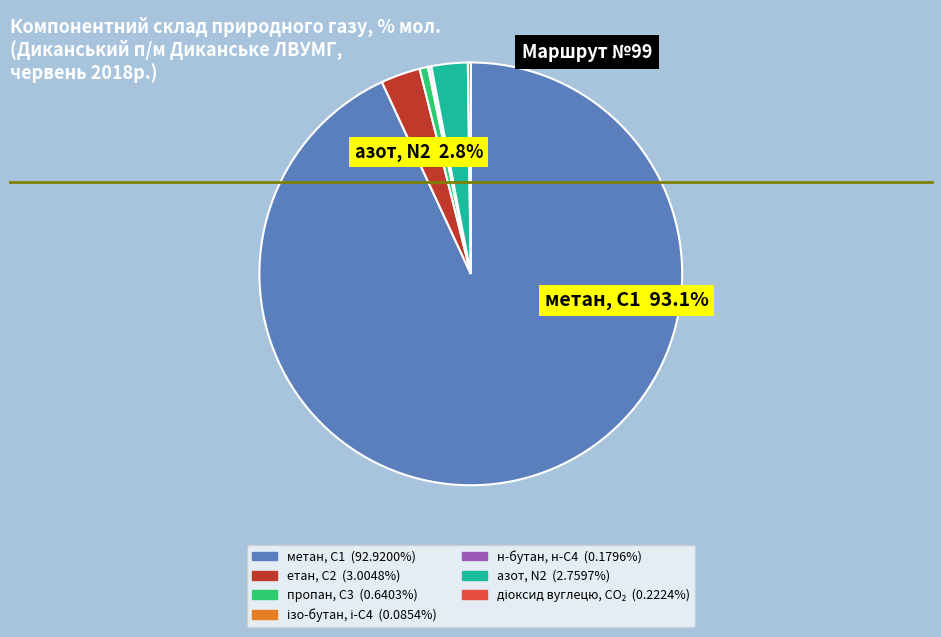

Combined, do пропан, С3 and ізо-бутан, і-С4 account for over 50%?

No